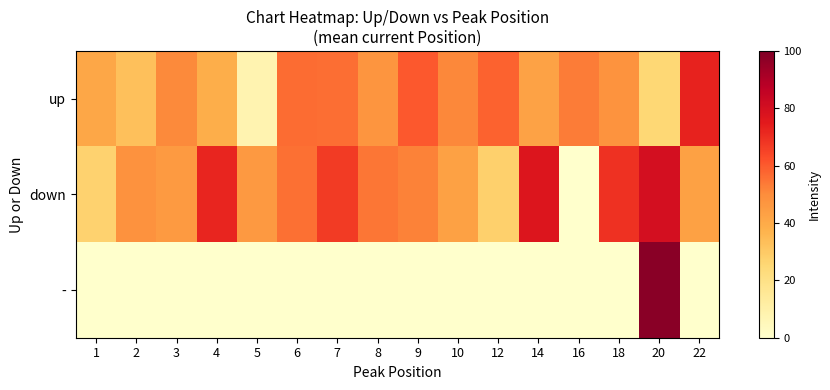

Rank the series at 1 from lowest to highest value.

-, down, up